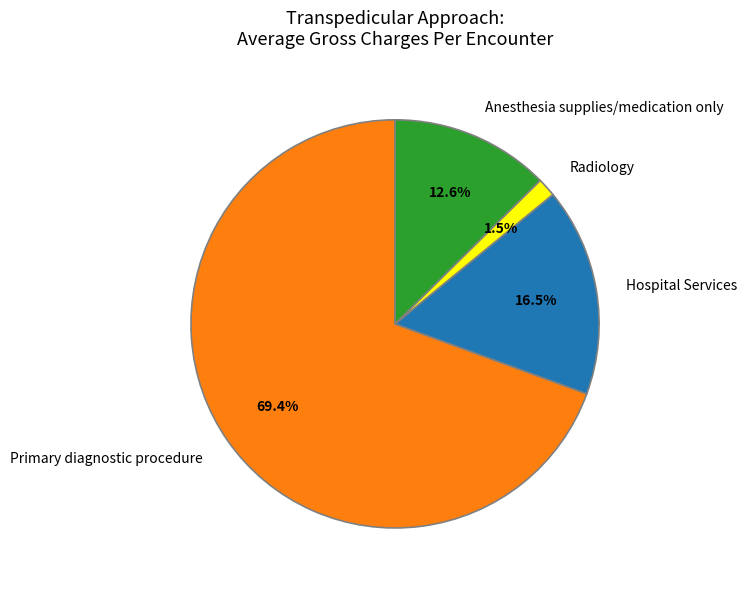

Is there a majority slice in this chart?

Yes